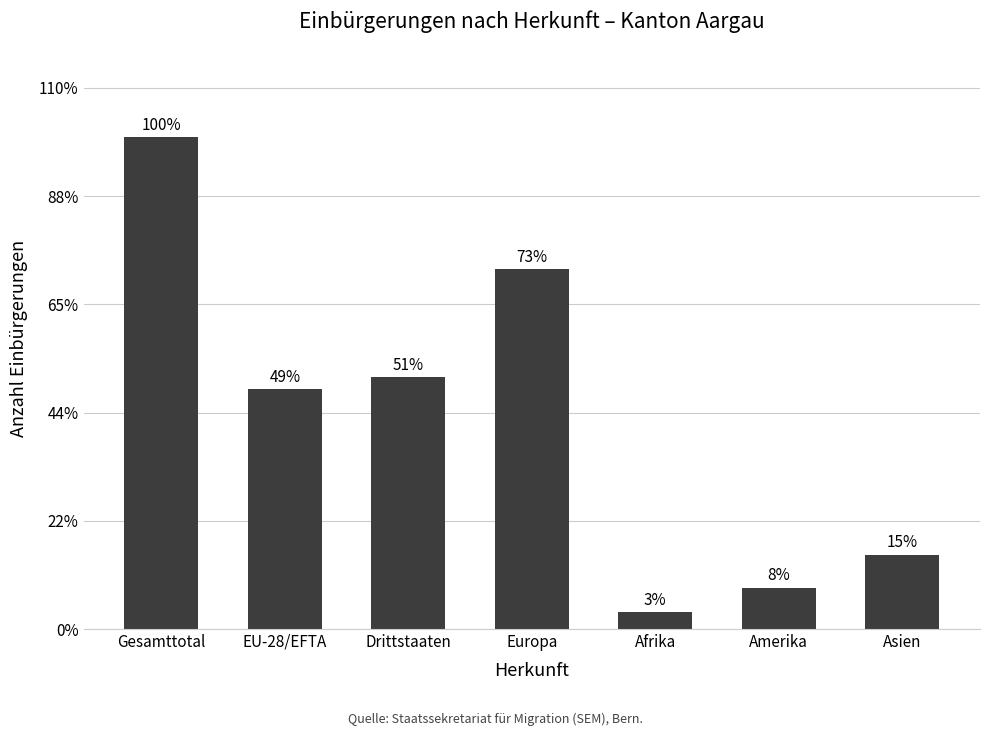

Where is the data nearest to the value 61?

Drittstaaten